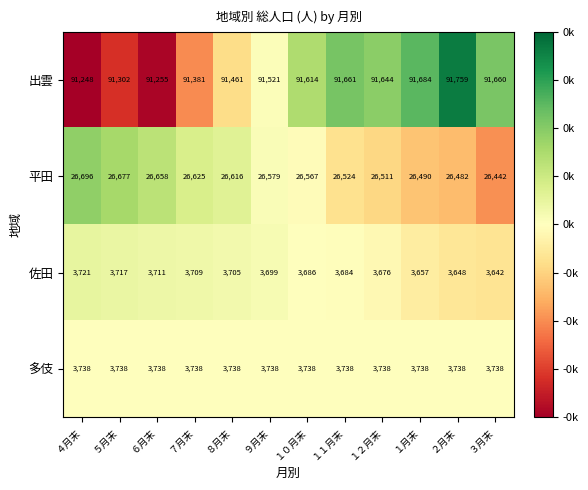

Rank the series at ２月末 from highest to lowest value.

出雲, 平田, 多伎, 佐田